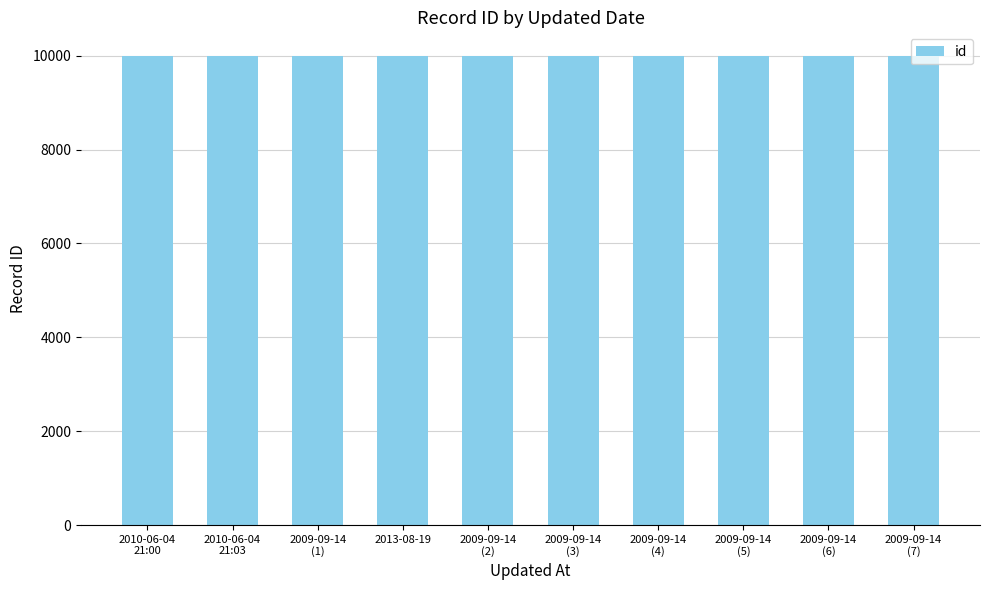

How many bars are there in total?

10